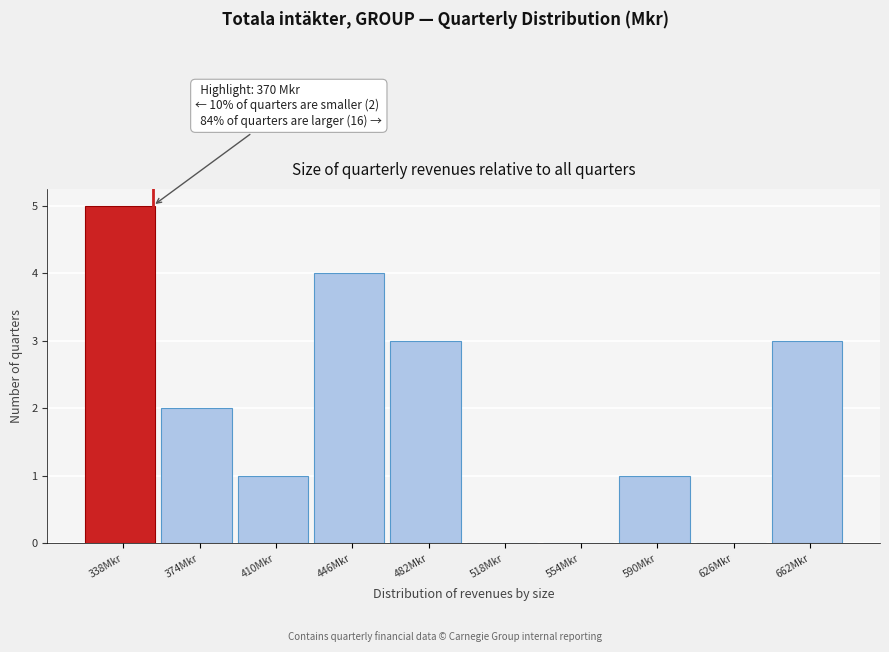

Reading left to right, transcribe all the data shown in this chart.

338Mkr=5	374Mkr=2	410Mkr=1	446Mkr=4	482Mkr=3	518Mkr=0	554Mkr=0	590Mkr=1	626Mkr=0	662Mkr=3